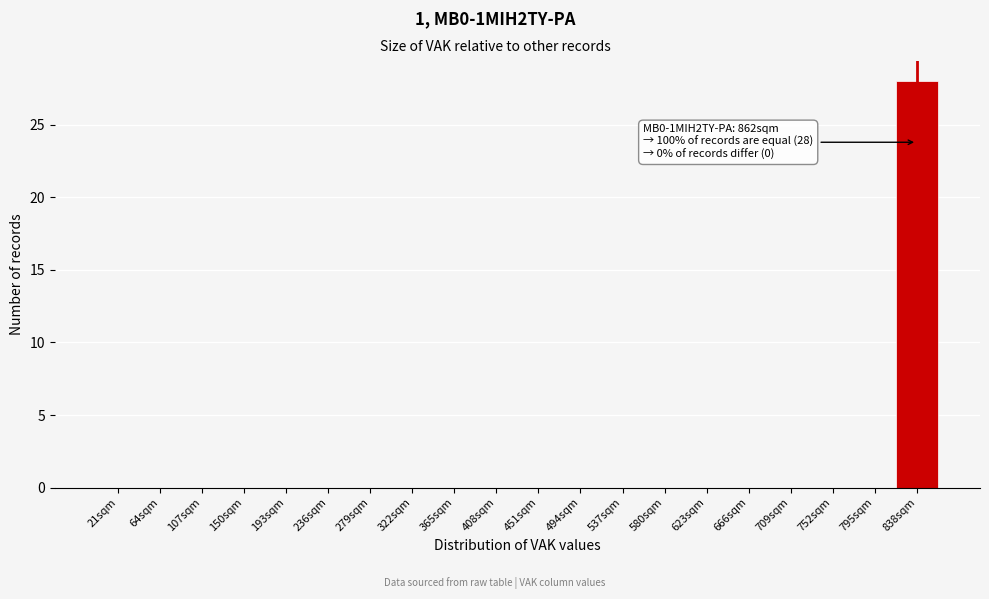

Reading right to left, extract all data points from this chart.

838sqm=28	795sqm=0	752sqm=0	709sqm=0	666sqm=0	623sqm=0	580sqm=0	537sqm=0	494sqm=0	451sqm=0	408sqm=0	365sqm=0	322sqm=0	279sqm=0	236sqm=0	193sqm=0	150sqm=0	107sqm=0	64sqm=0	21sqm=0